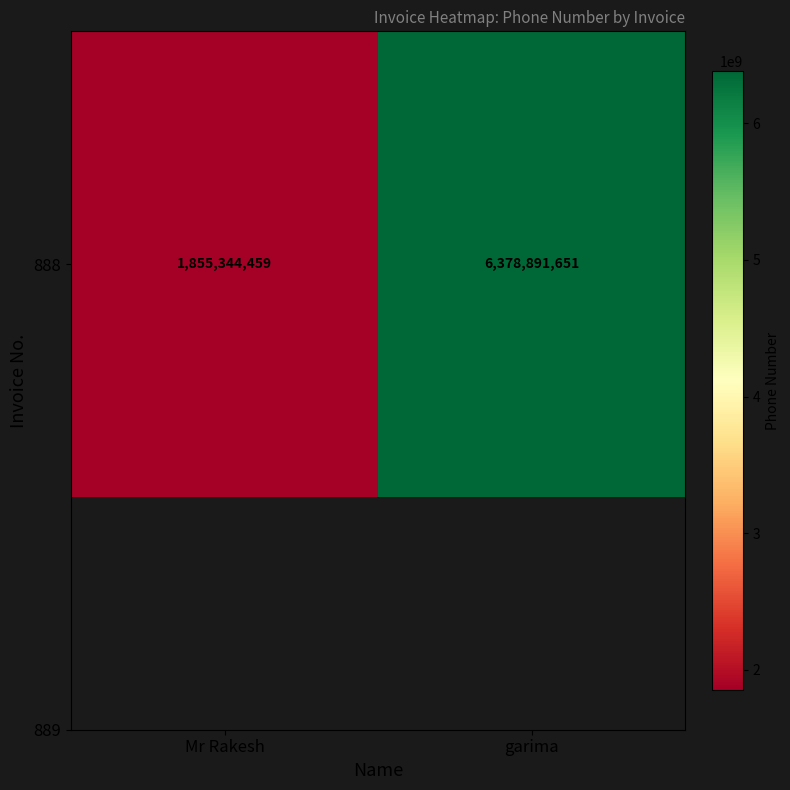

How many series are shown in this chart?

1